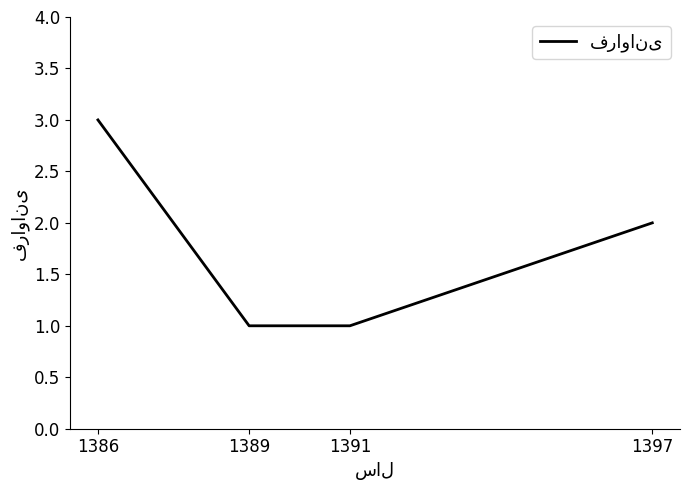

True or false: the data has more than 0 interior local peaks.

False